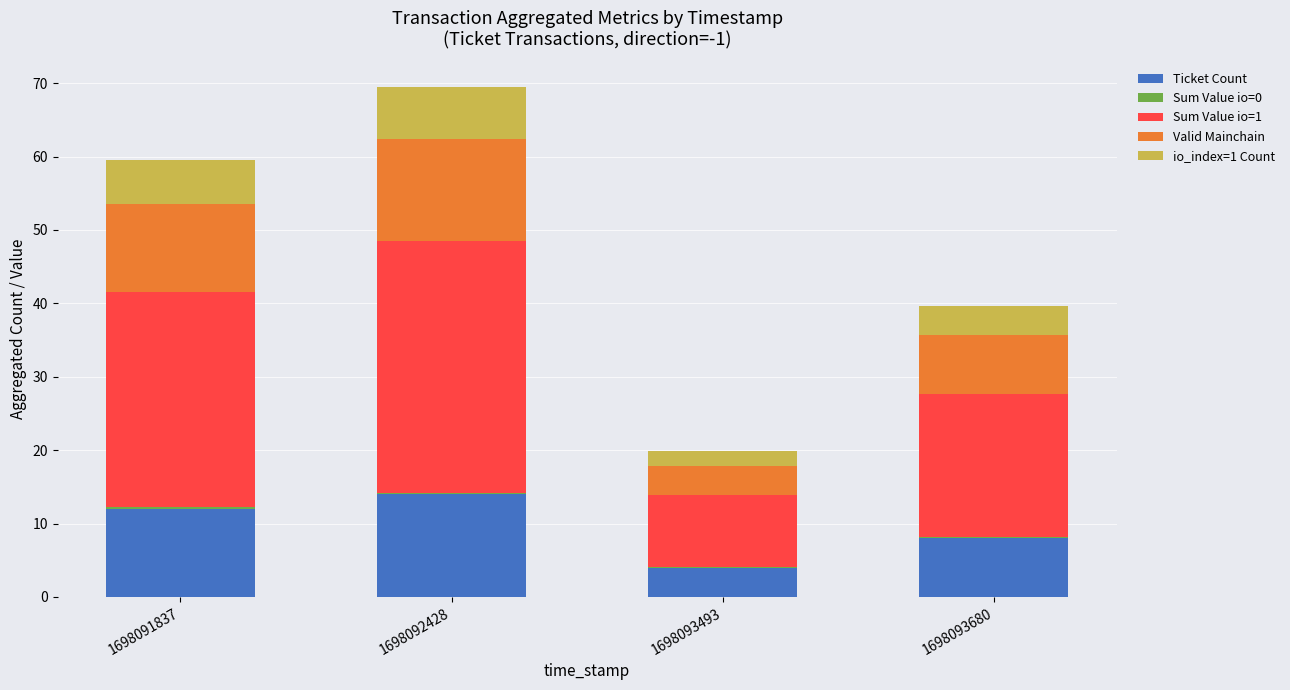

At which category is the sum across all series the highest?

1698092428